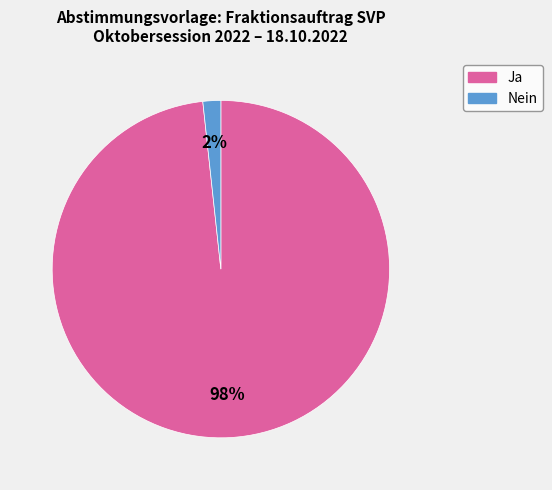

Do Nein and Ja together represent more than half of the pie?

Yes